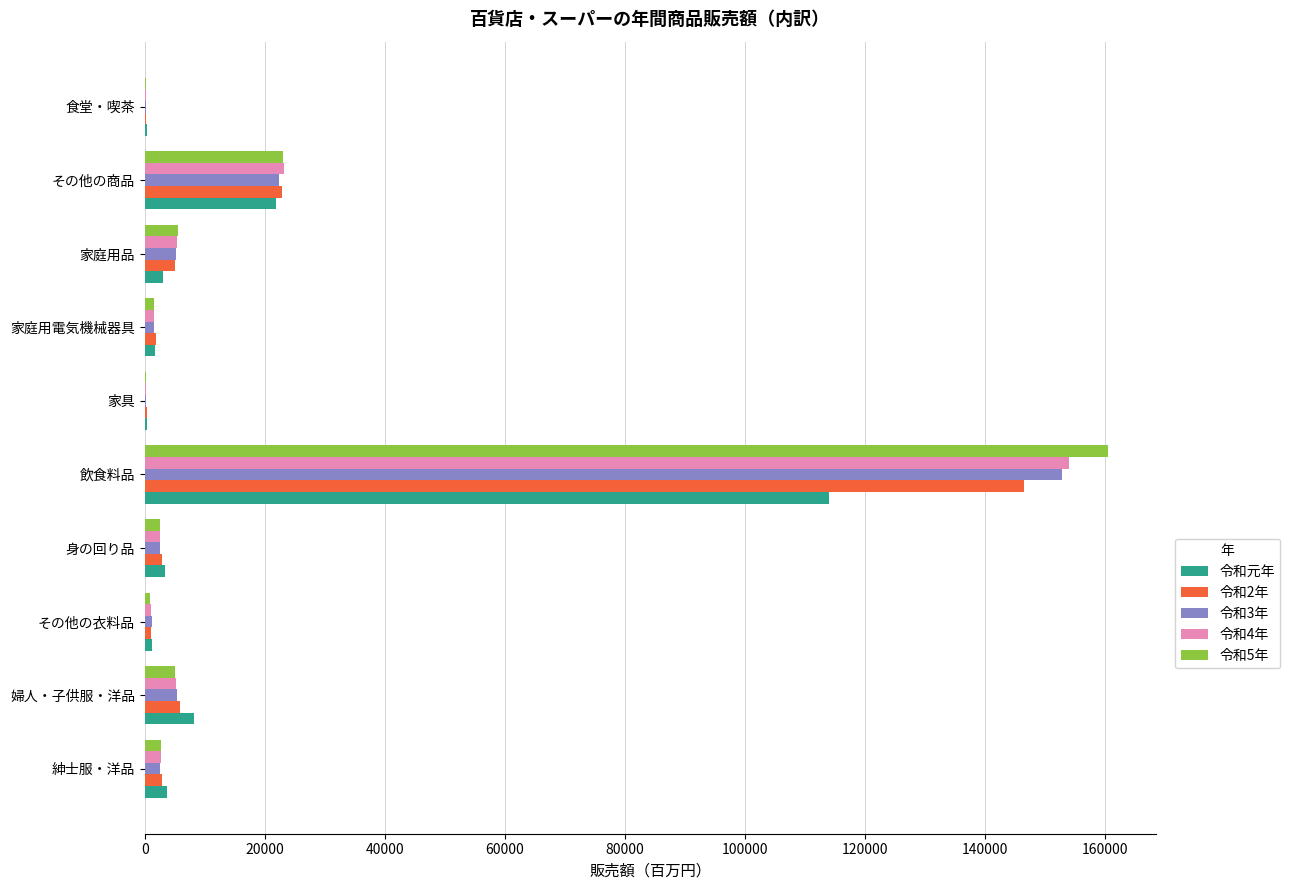

What is the total value across all series at その他の商品?

113322